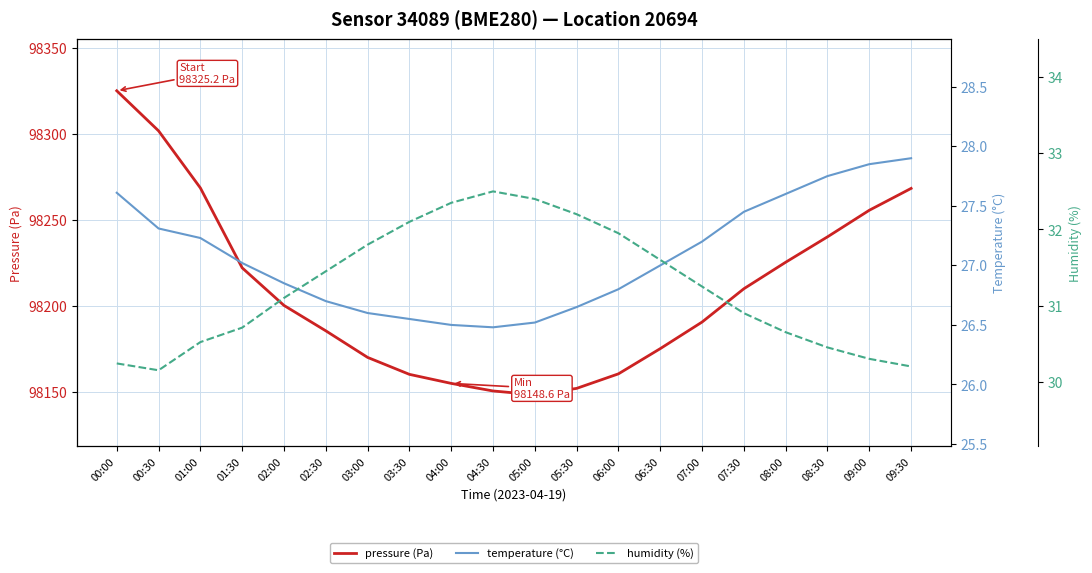

At how many categories does at least one series exceed 30583?

20